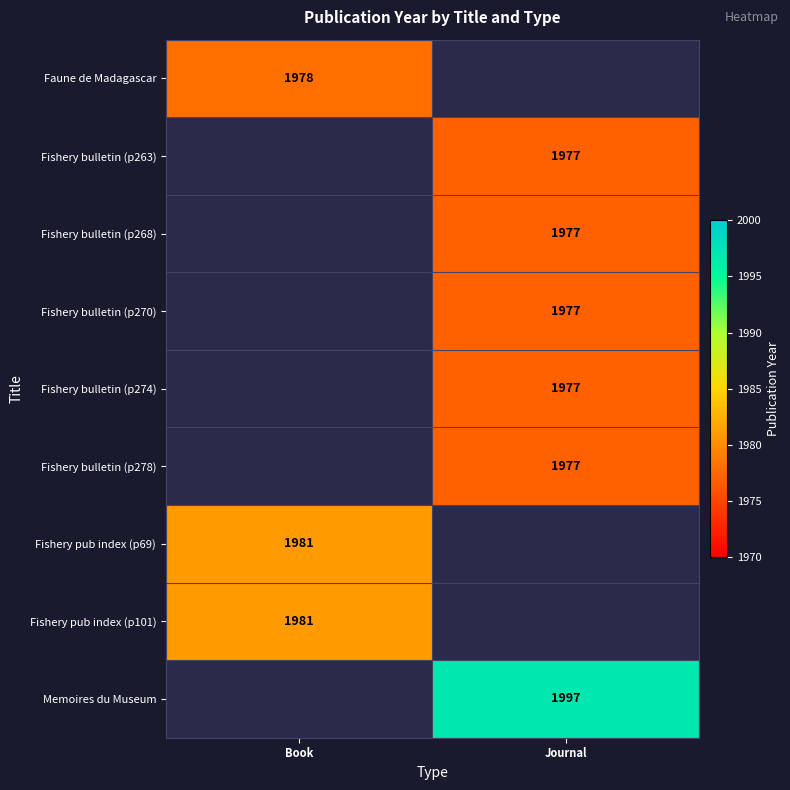

The value of Fishery pub index (p101) at Book is 2986. True or false?

False